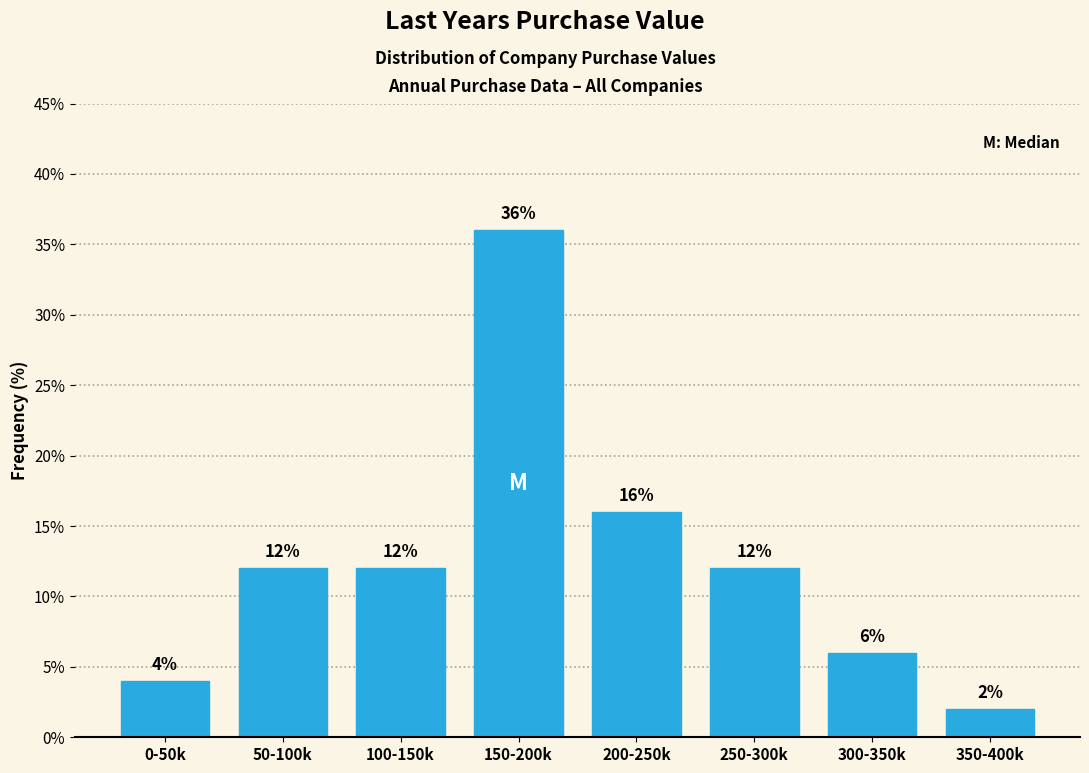

Reading left to right, extract all data points from this chart.

0-50k=4	50-100k=12	100-150k=12	150-200k=36	200-250k=16	250-300k=12	300-350k=6	350-400k=2